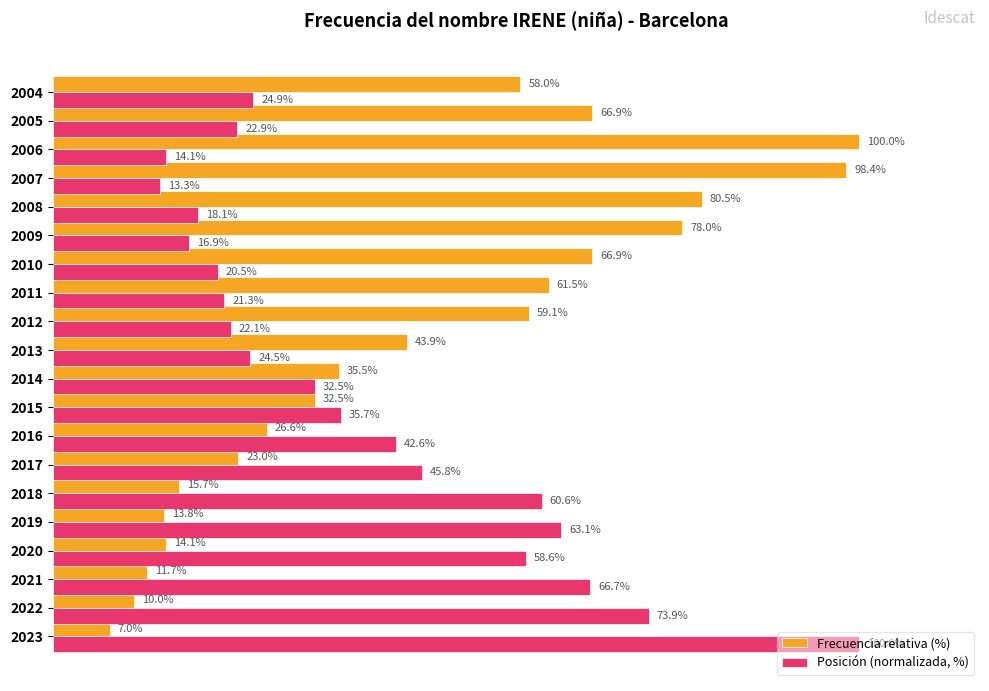

Is the value of Frecuencia relativa (%) at 2017 greater than the value of Posición (normalizada, %) at 2019?

No